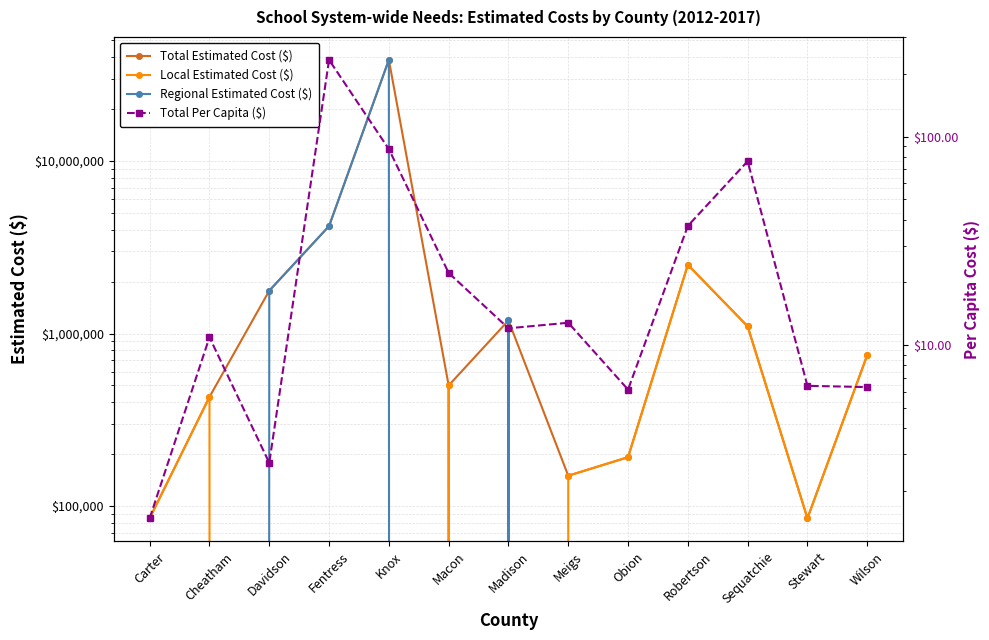

What is the sum of the Total Estimated Cost ($) values at Madison and Carter?

1275000.0